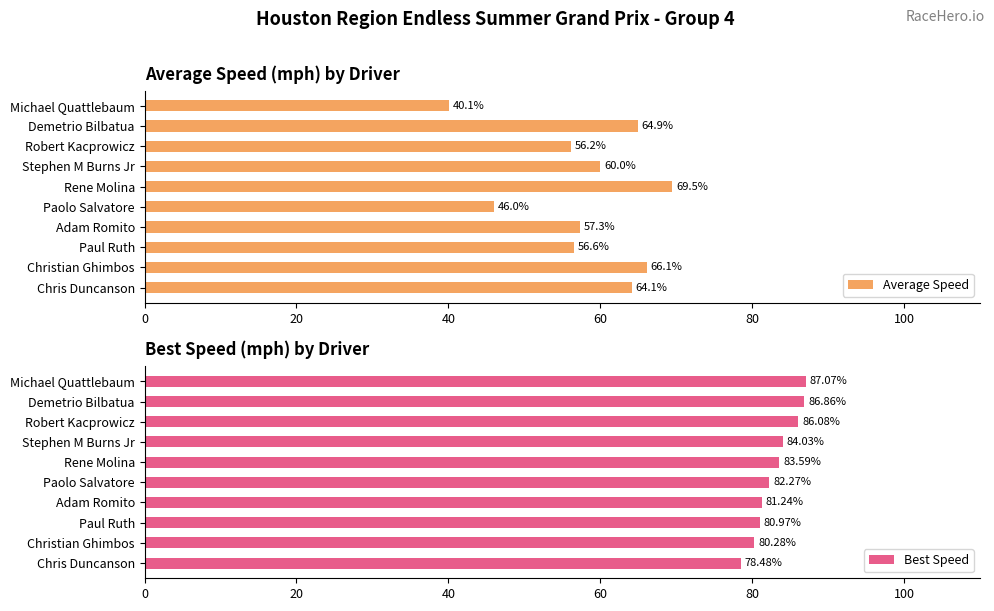

List the series in order of their peak value, highest first.

Best Speed, Average Speed